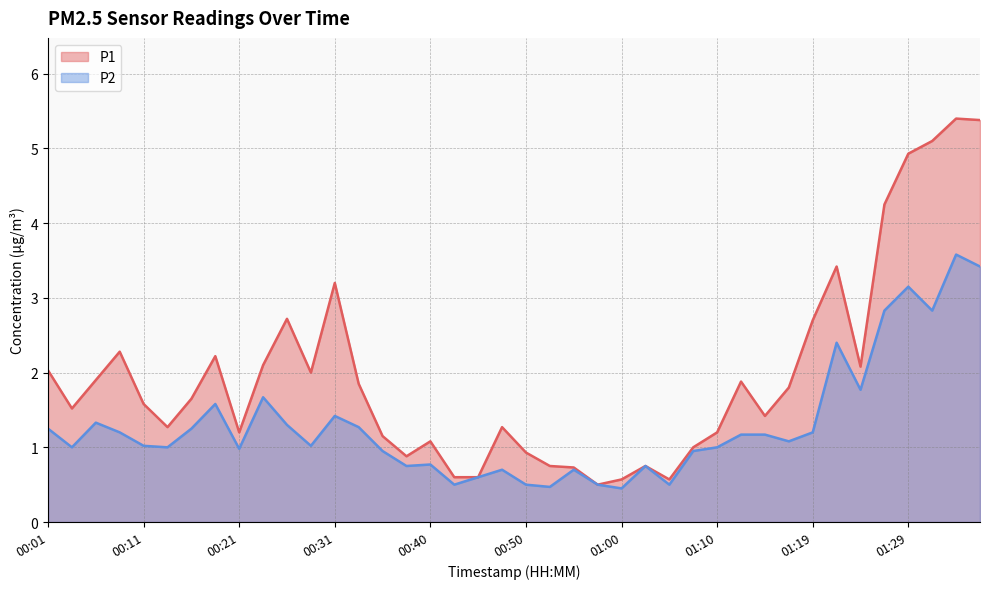

Is it true that P1 equals 2.6 at 00:04?

False